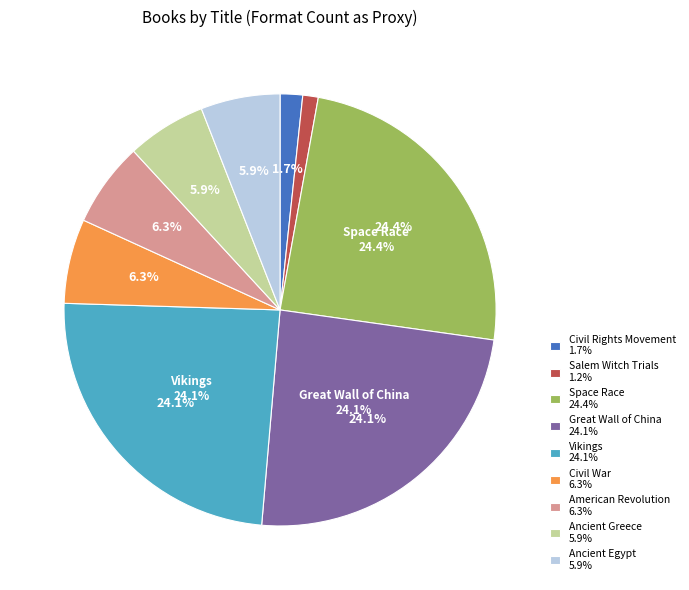

Is there a majority slice in this chart?

No